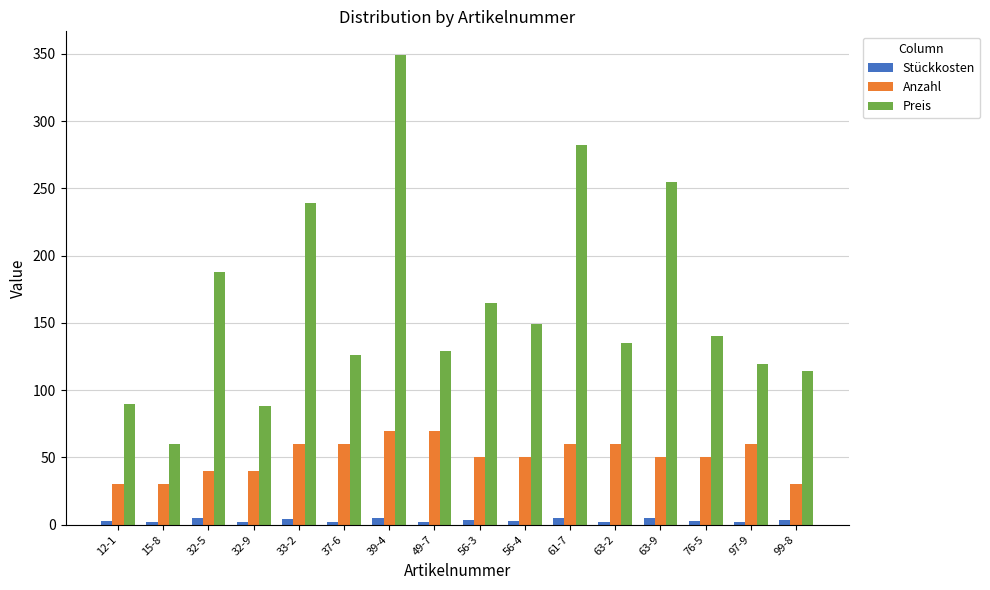

Which series has the largest total across all categories?

Preis